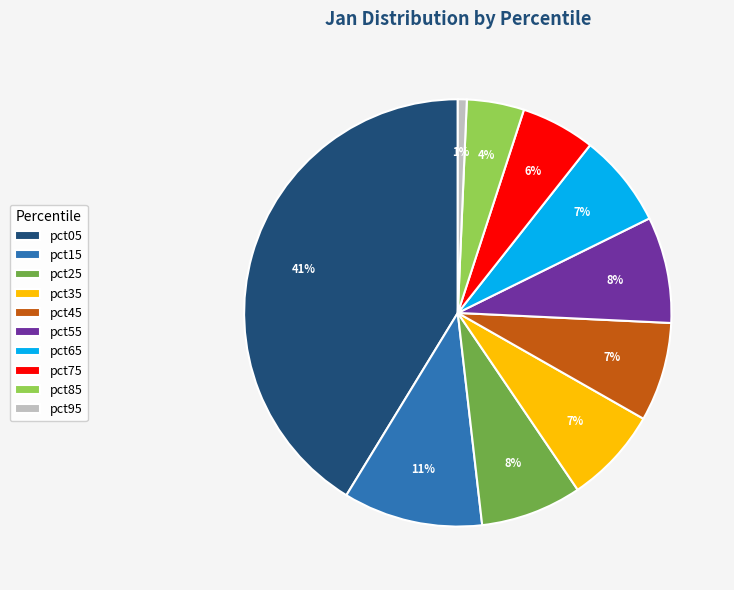

Is it true that pct55 is 8% of the pie?

True